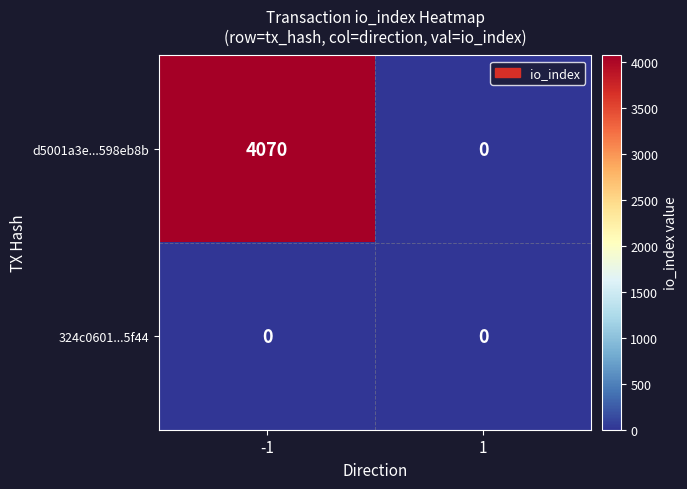

Which series changed the most between -1 and 1?

d5001a3e...598eb8b